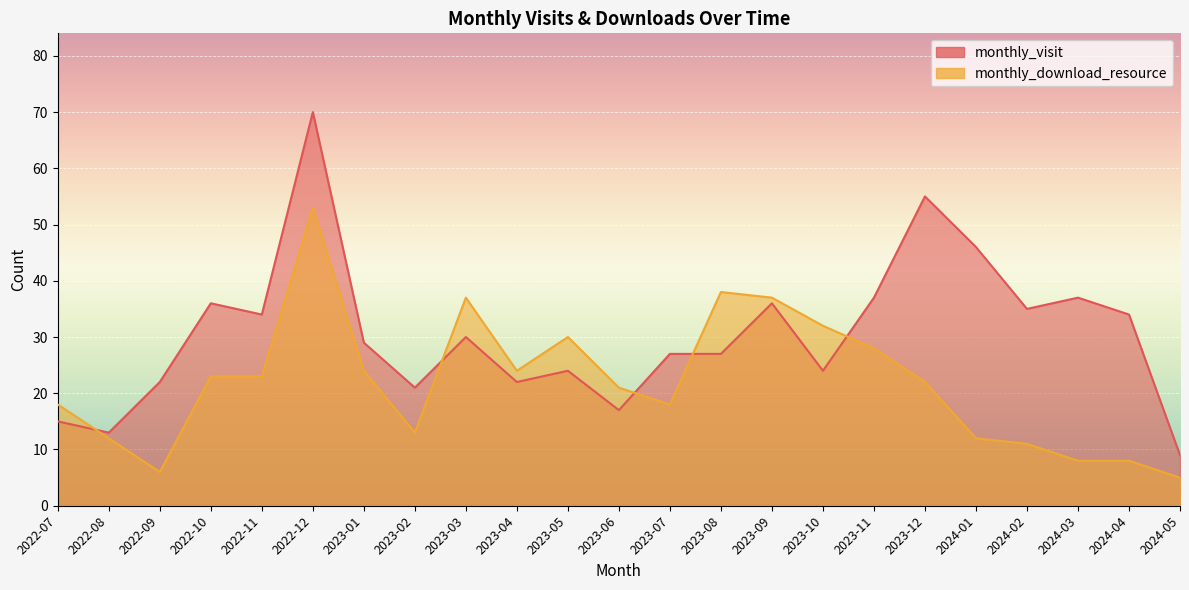

Which has a higher value, 2023-02 or 2023-06?

2023-02